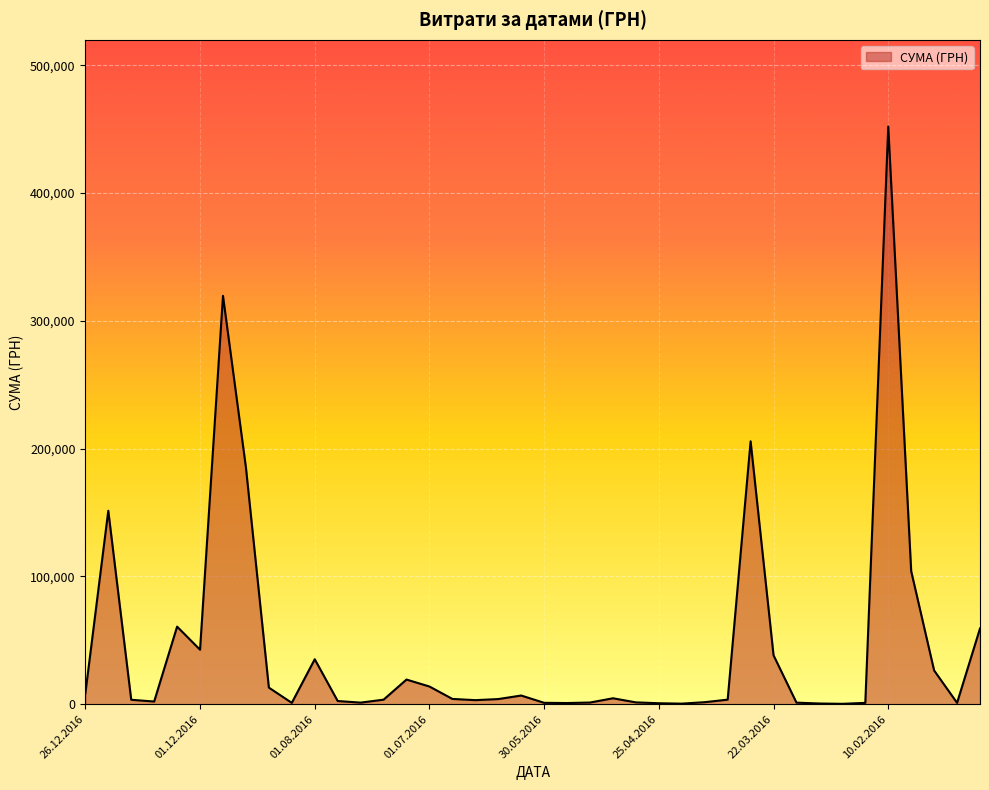

What is the greatest value displayed?

452100.0